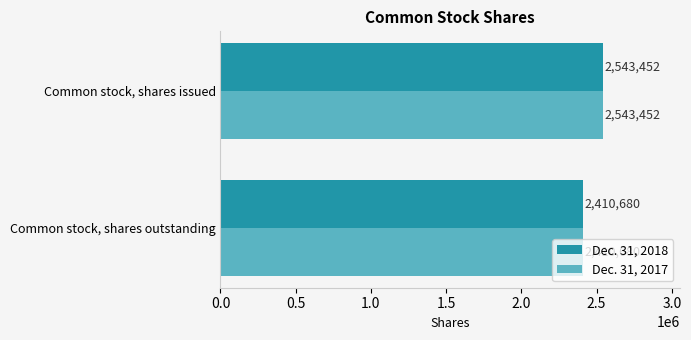

What is the sum of the Dec. 31, 2018 values at Common stock, shares issued and Common stock, shares outstanding?

4954132